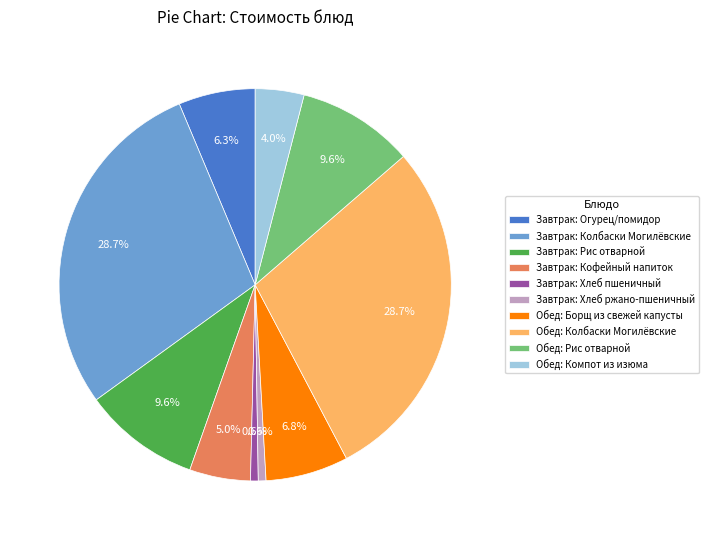

Is there any slice that represents more than half of the pie?

No